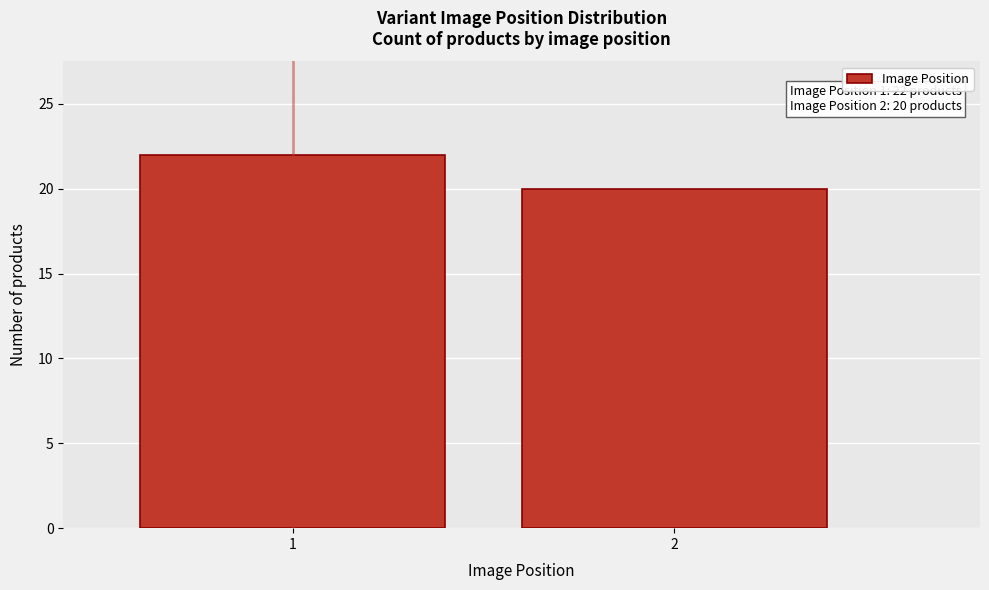

Reading left to right, what are all the values shown in this chart?

1=22	2=20